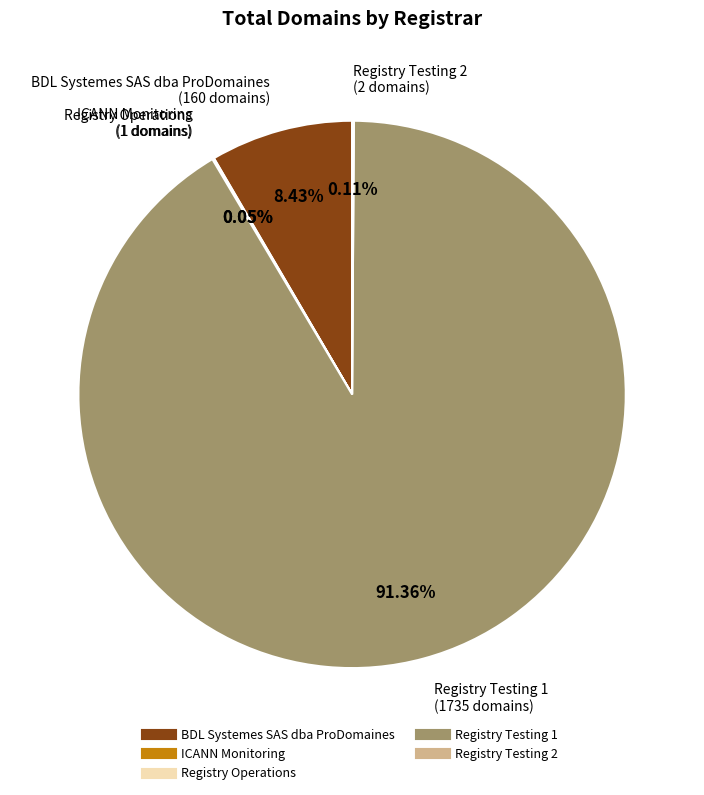

Is there a majority slice in this chart?

Yes